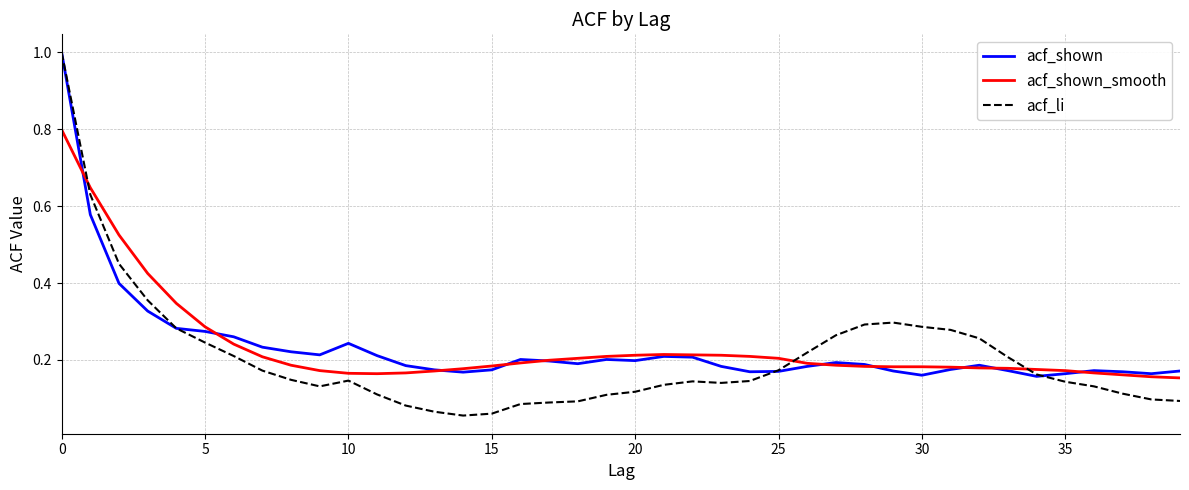

What is the highest value of the acf_li series?

1.0